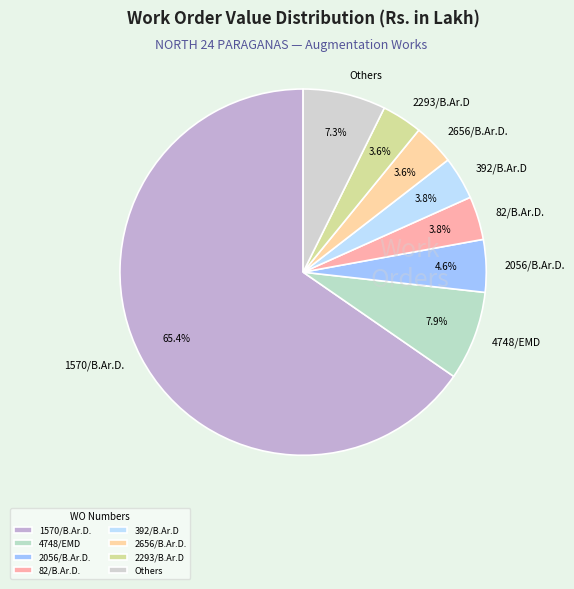

Is there a majority slice in this chart?

Yes